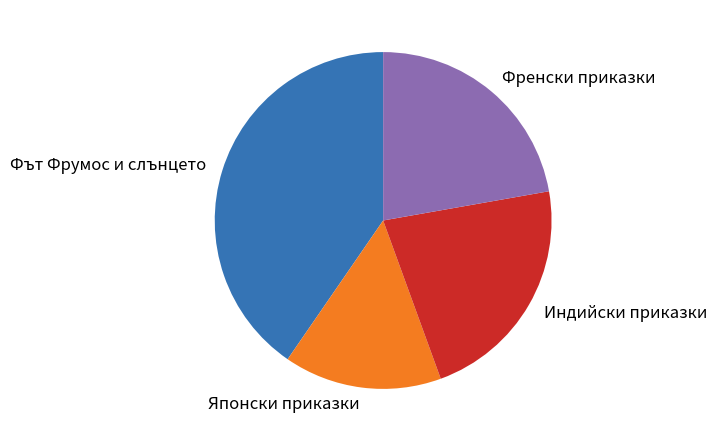

Which has a higher value, Френски приказки or Фът Фрумос и слънцето?

Фът Фрумос и слънцето